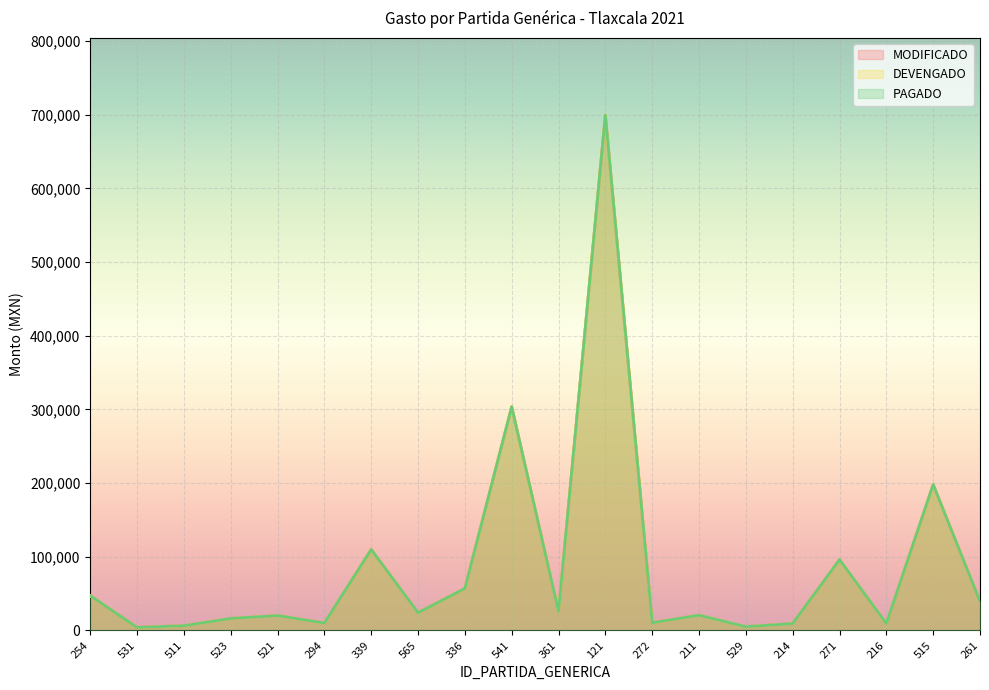

The MODIFICADO series shows 83717.6 at 254. True or false?

False